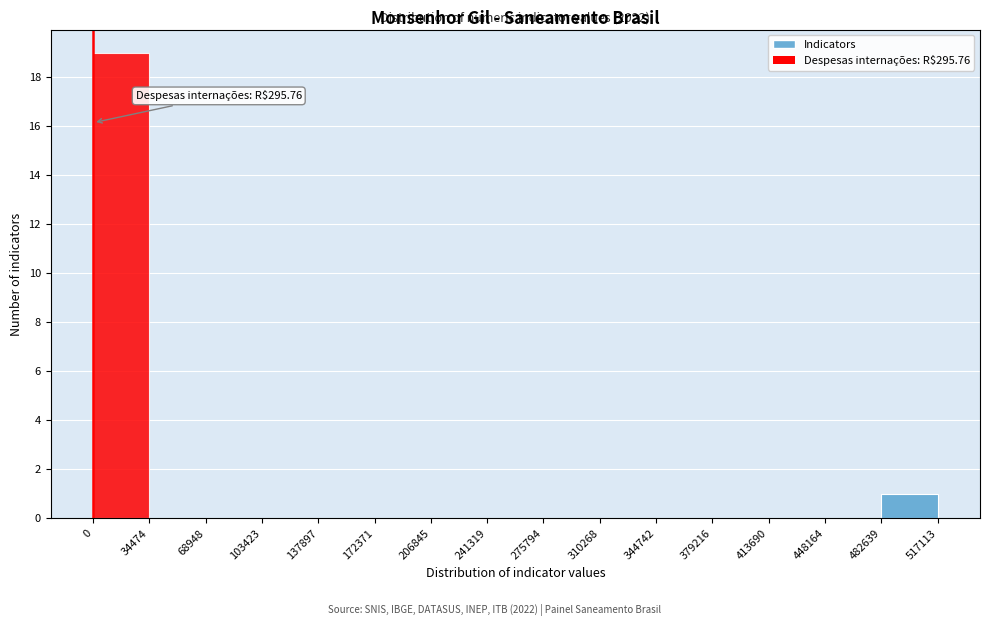

Over which range of the x-axis is the bar tallest?

0 to 34474